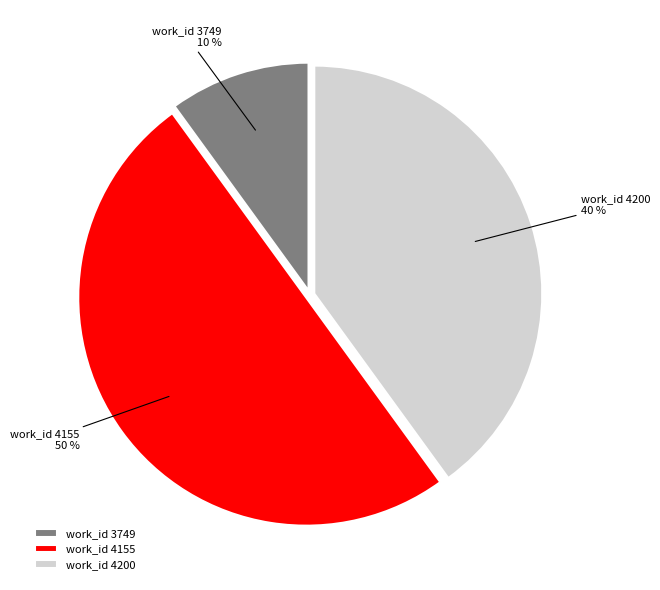

Which category has the biggest portion of the pie?

work_id 4155